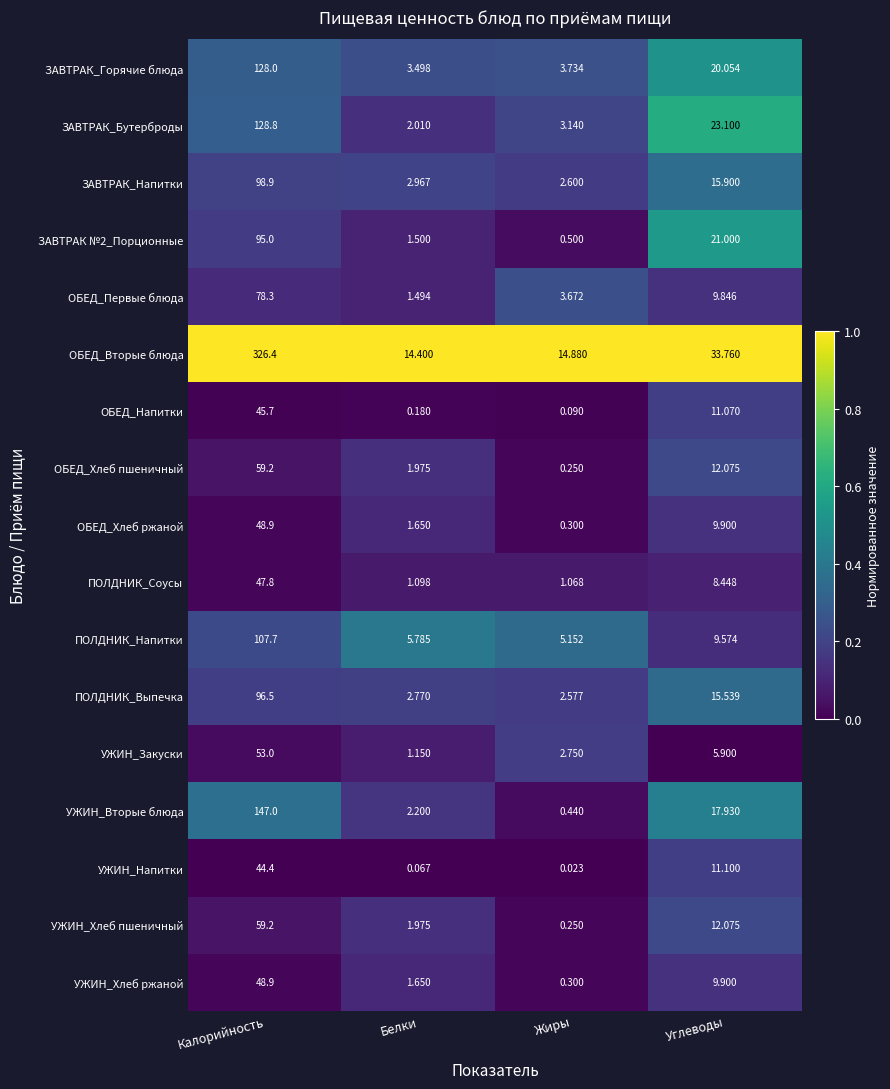

Is the value of ОБЕД_Вторые блюда at Белки greater than the value of УЖИН_Напитки at Жиры?

Yes